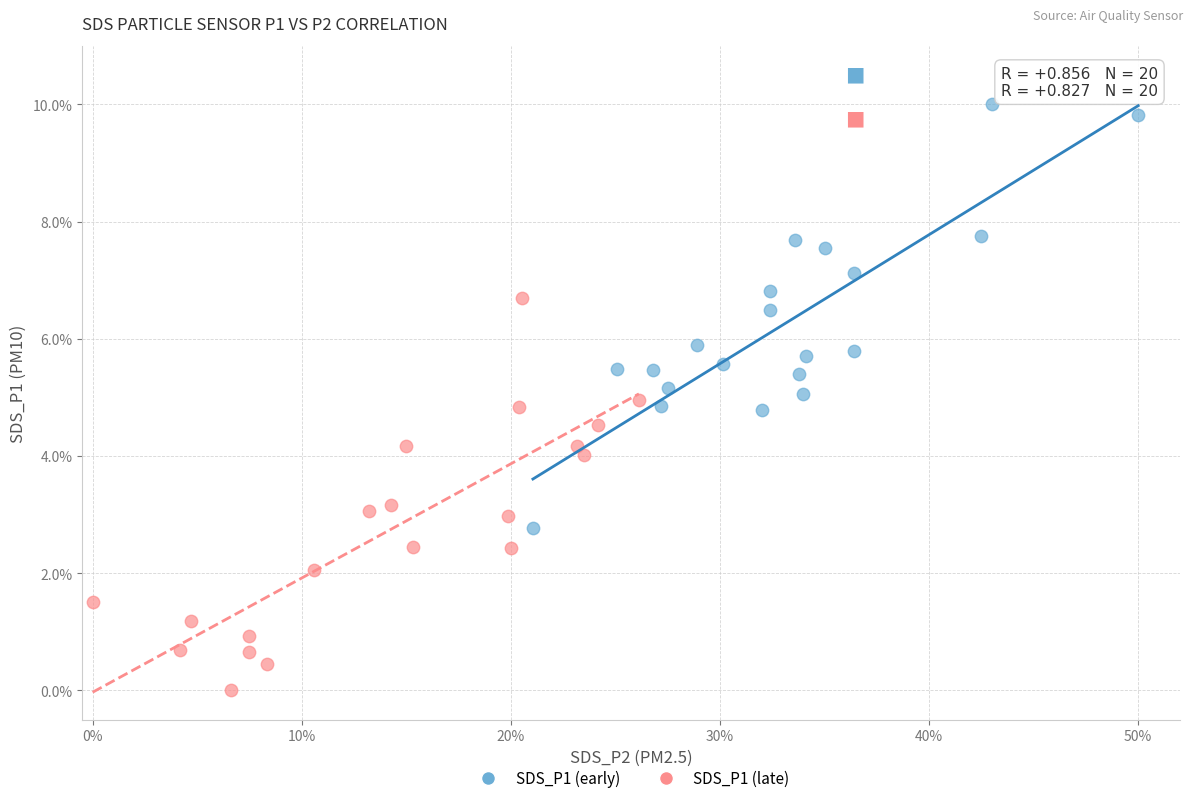

Which series has the largest Y range (max minus min)?

SDS_P1 (early)